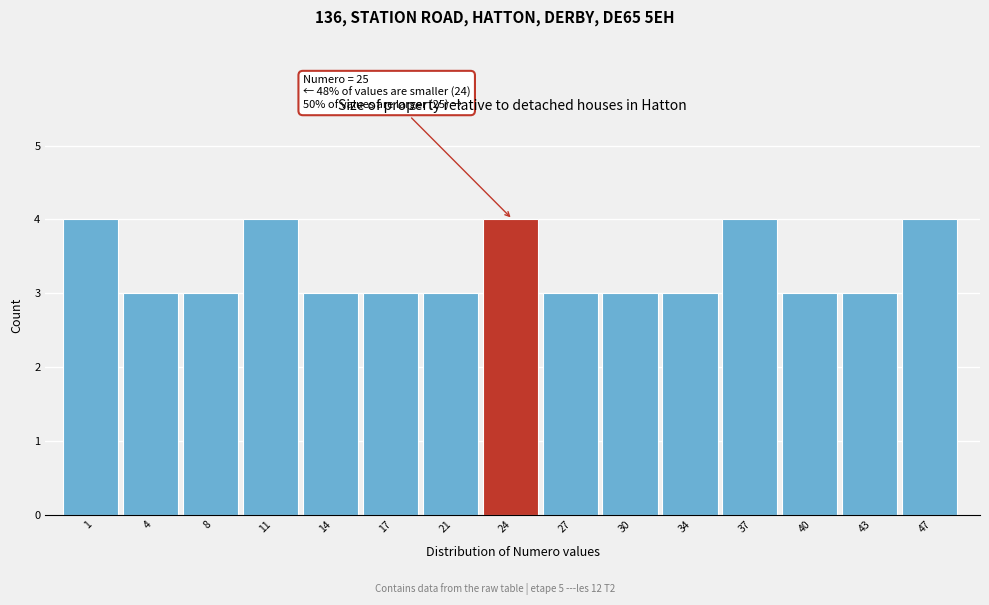

Reading left to right, what are all the values shown in this chart?

1=4	4=3	8=3	11=4	14=3	17=3	21=3	24=4	27=3	30=3	34=3	37=4	40=3	43=3	47=4